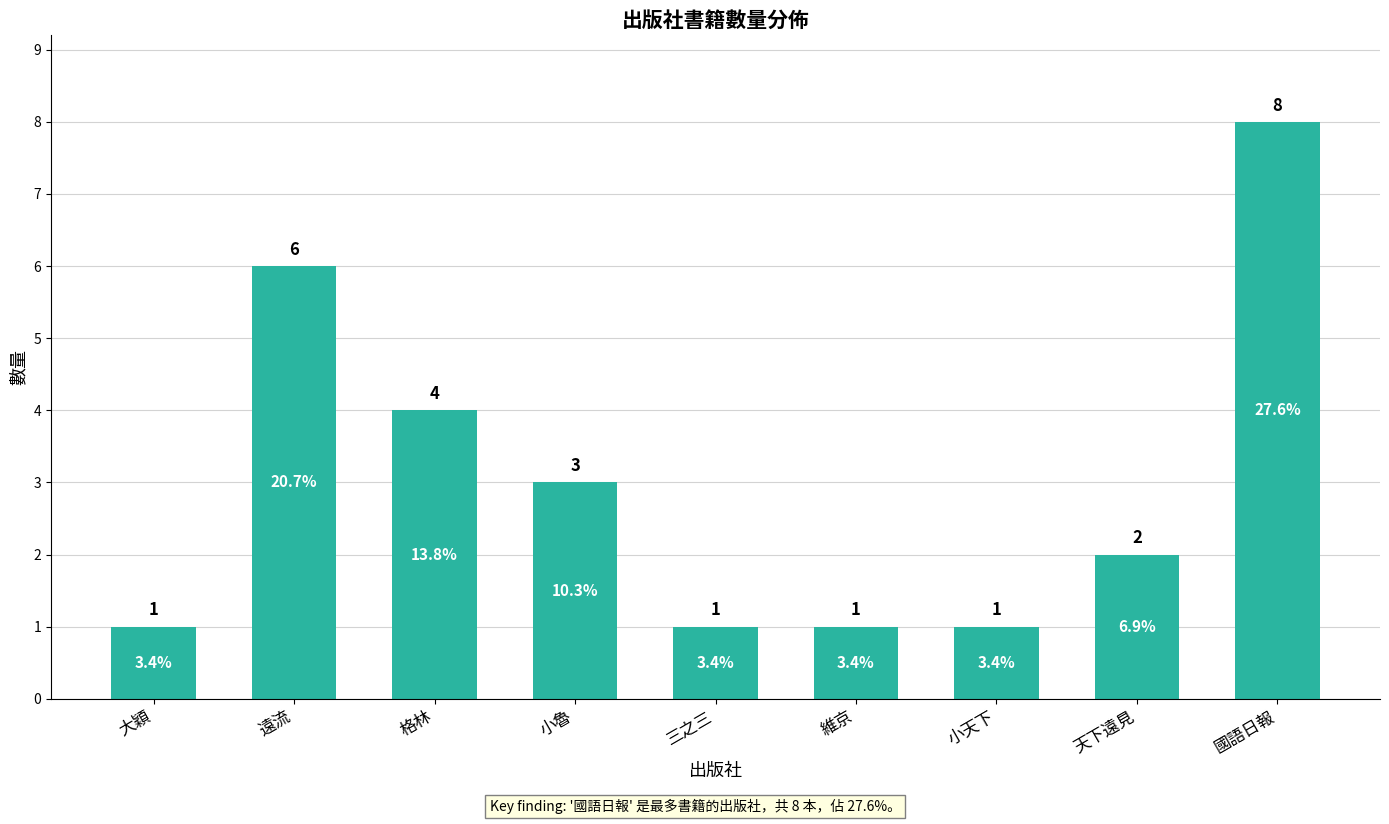

What is the maximum value shown in the chart?

8